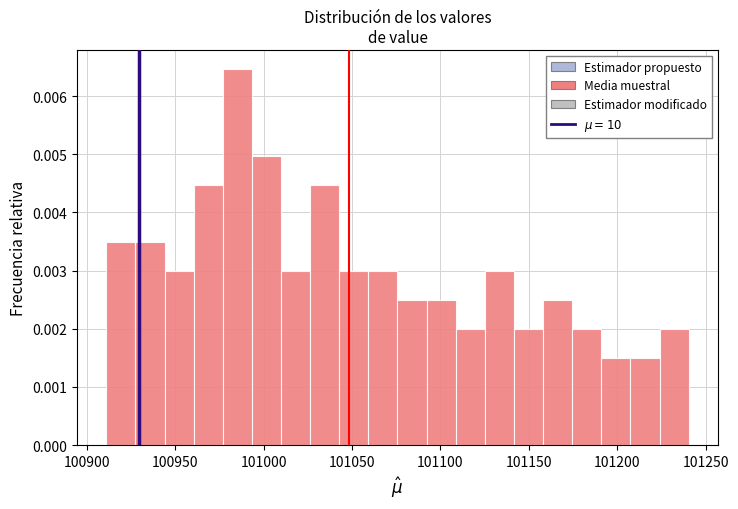

Read against the x-axis, roughly where is the centre of the tallest bar?

100985